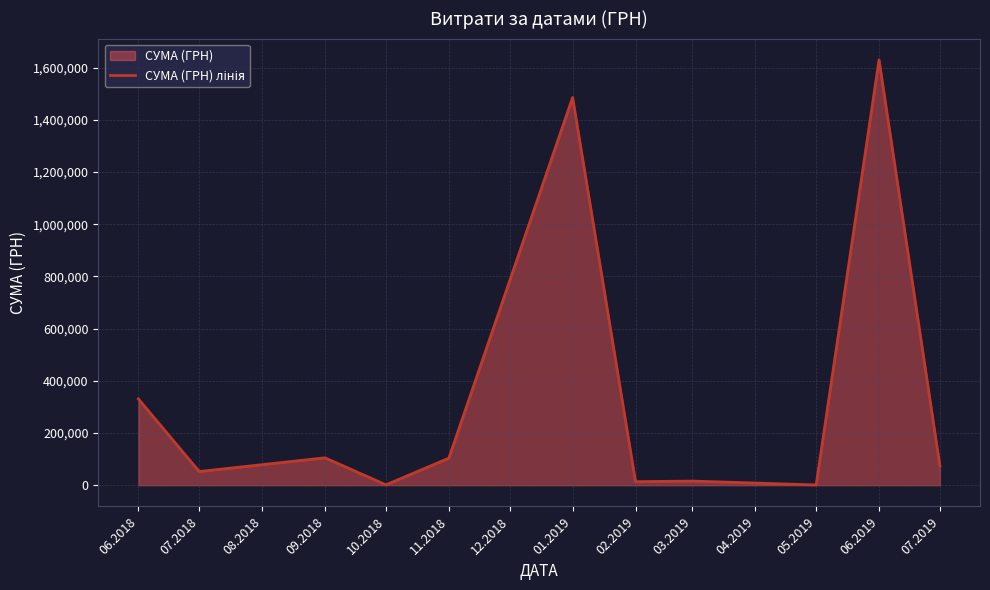

Approximately how many times larger is the value at 06.2019 compared to 07.2018?

31.1